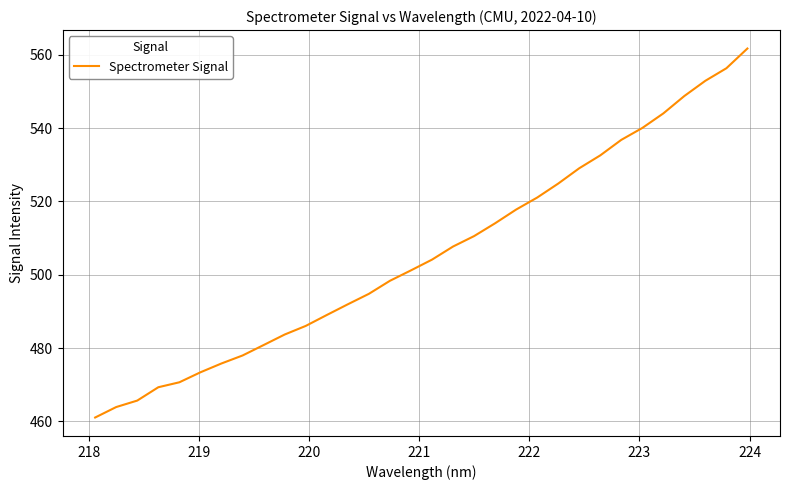

What is the maximum value shown in the chart?

561.7